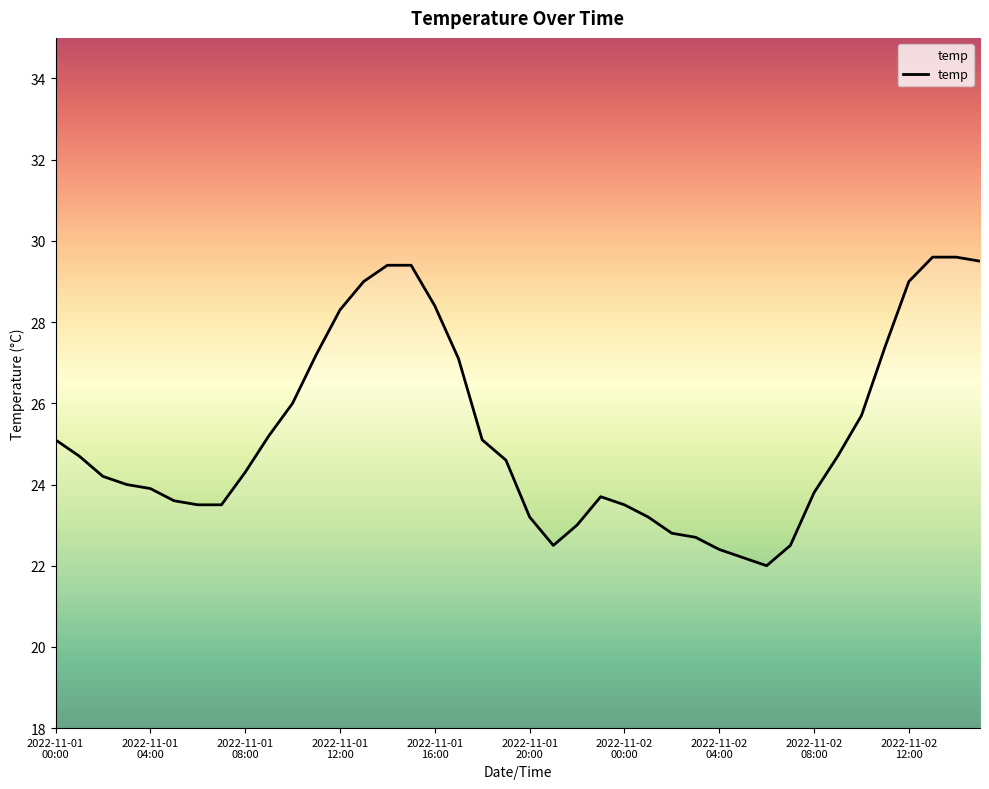

What is the greatest value displayed?

29.6